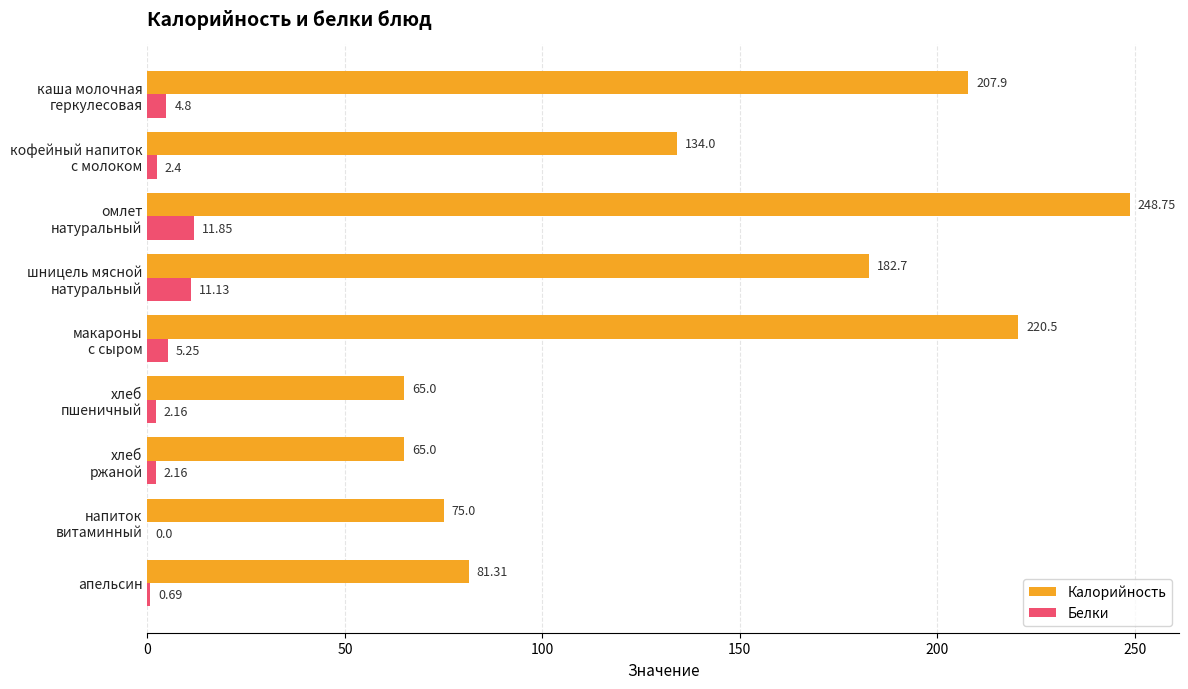

Which series has the largest total across all categories?

Калорийность